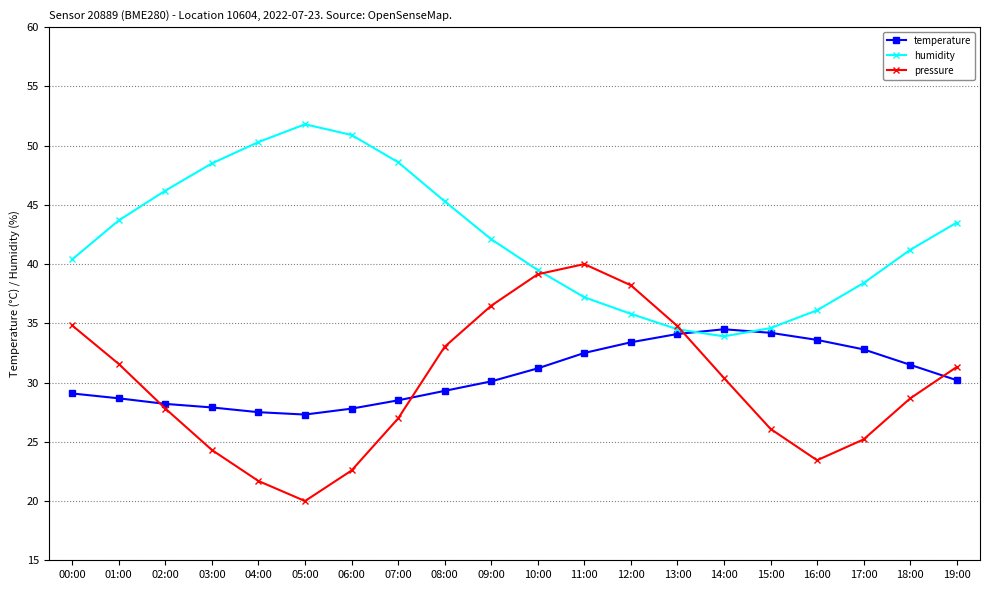

Which series has the largest range (max minus min)?

pressure